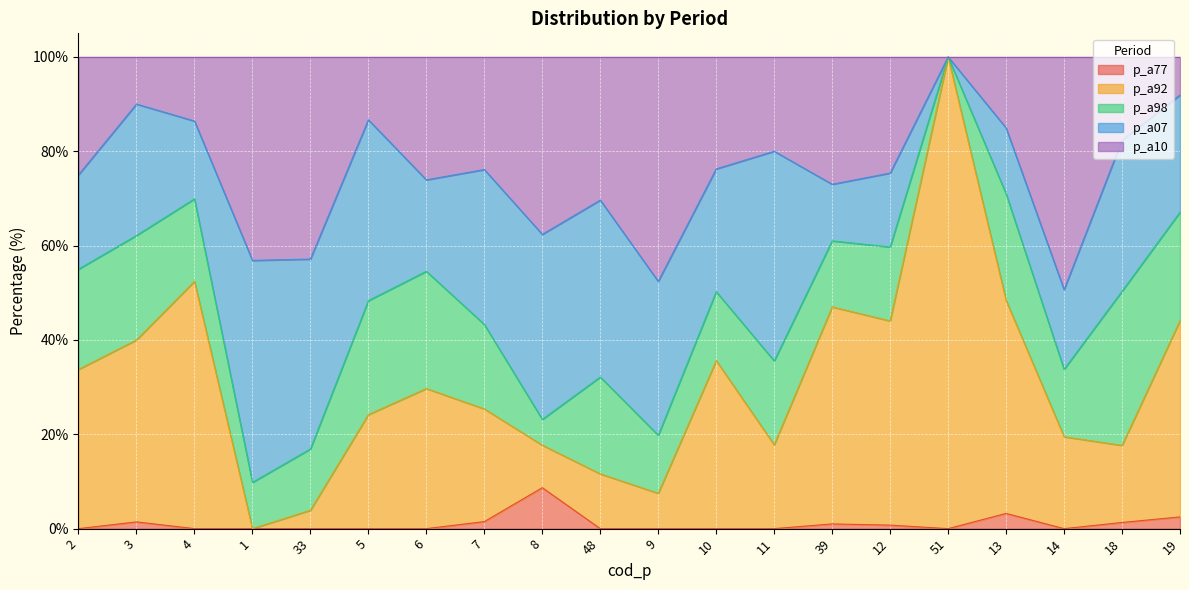

Between 4 and 5, which is larger?

4